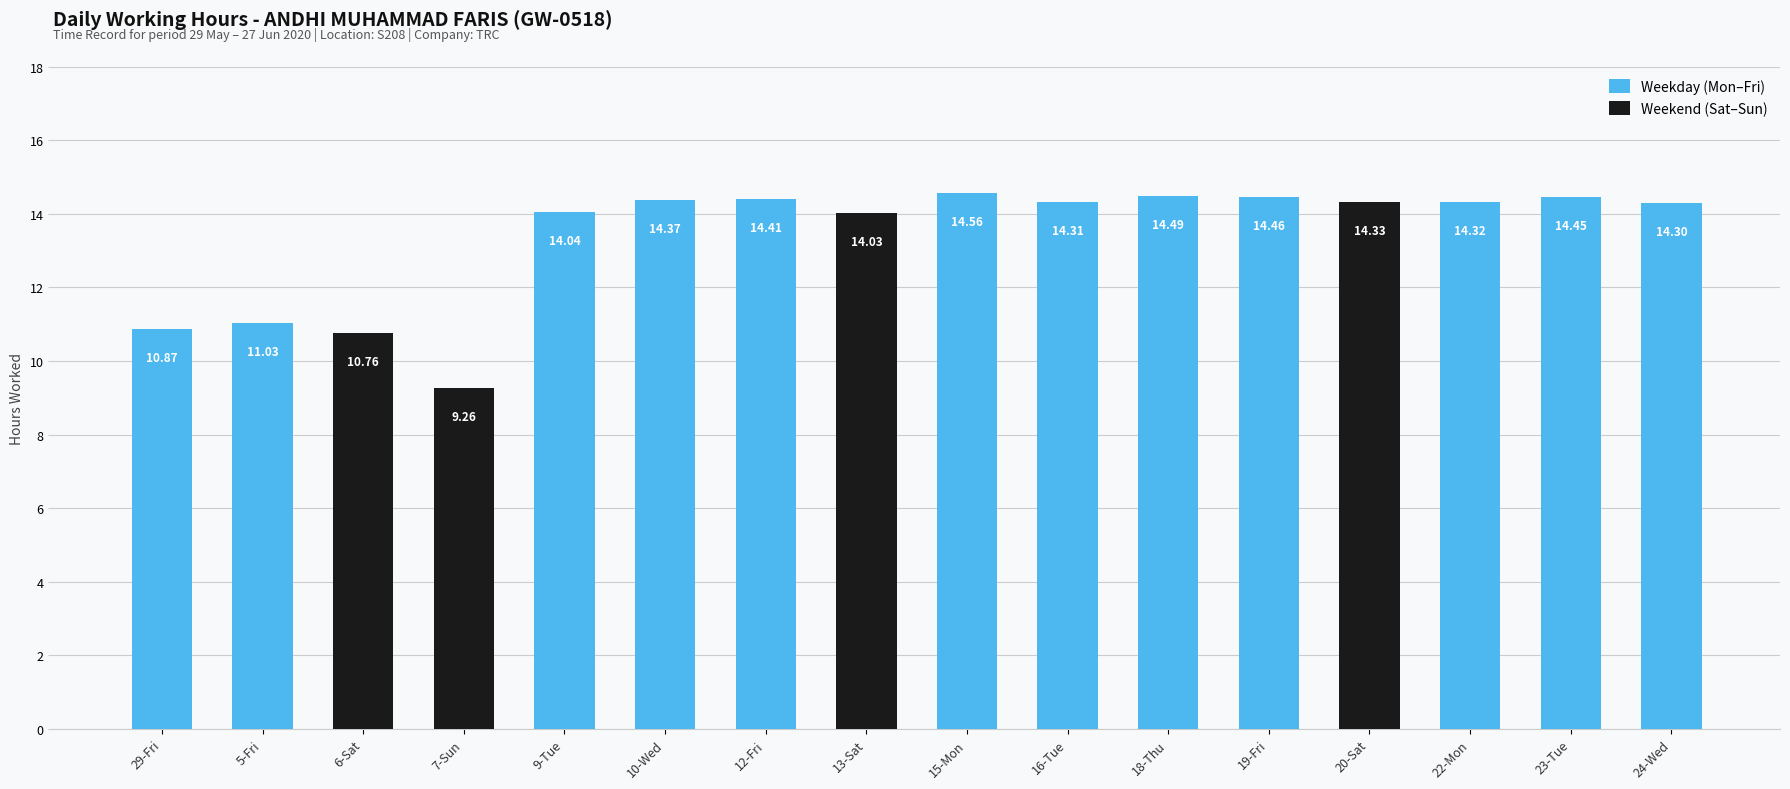

What is the difference between the second highest and second lowest values?

3.7